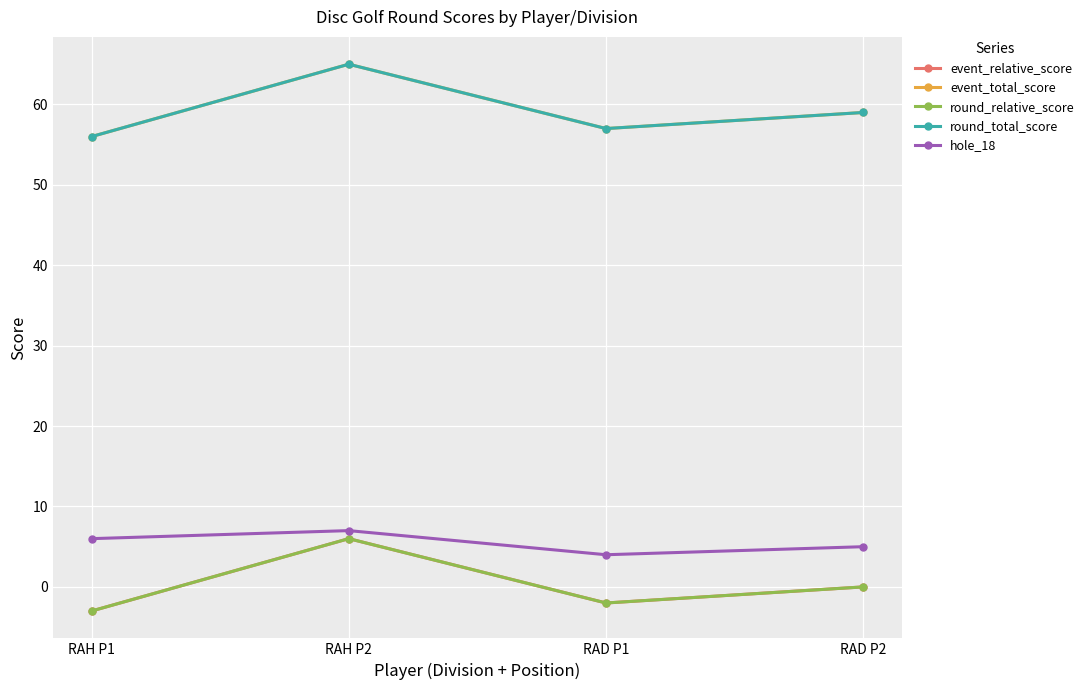

List the labels in order of round_total_score value, smallest first.

RAH P1, RAD P1, RAD P2, RAH P2